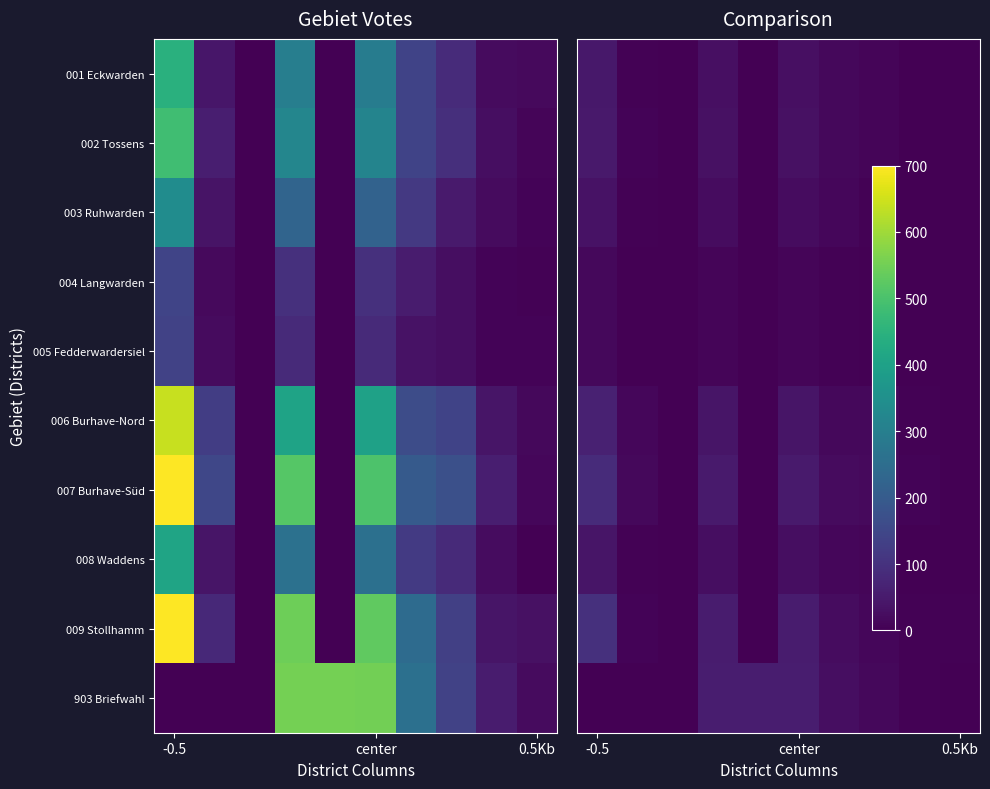

At which category is the sum across all series the highest?

-0.5